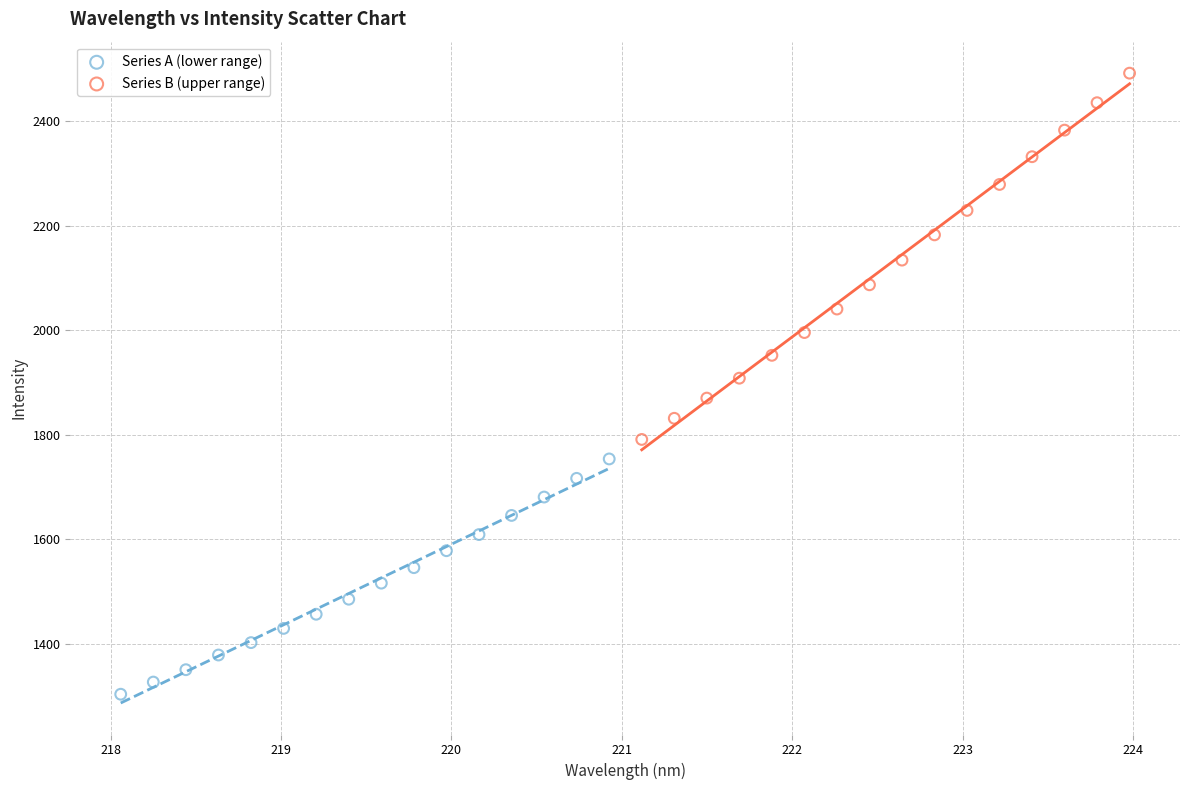

Which series has the largest Y range (max minus min)?

Series B (upper range)